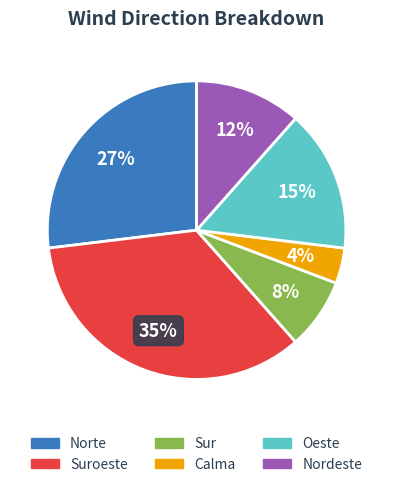

Is Oeste the majority of the pie?

No